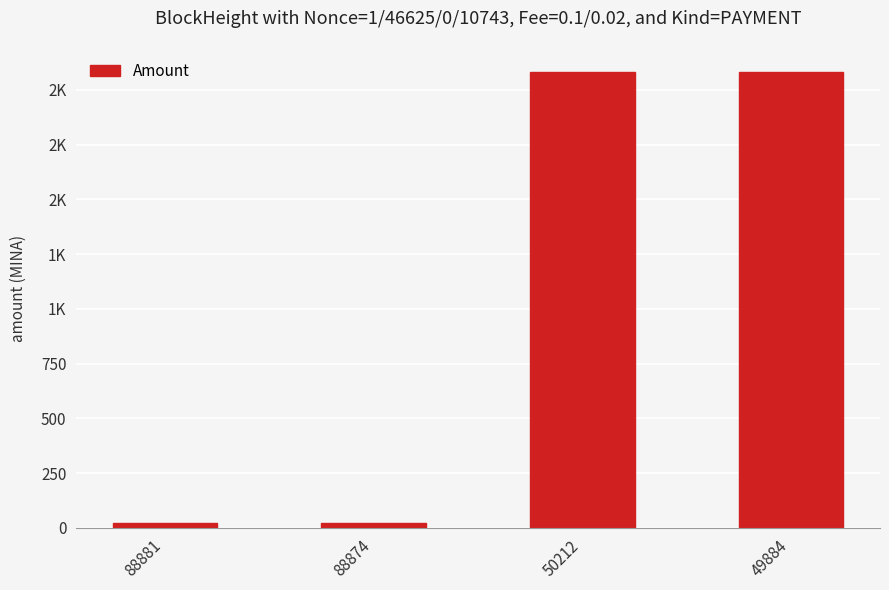

Reading right to left, list all the values displayed in this chart.

2082.0	2080.9	24.0	23.9